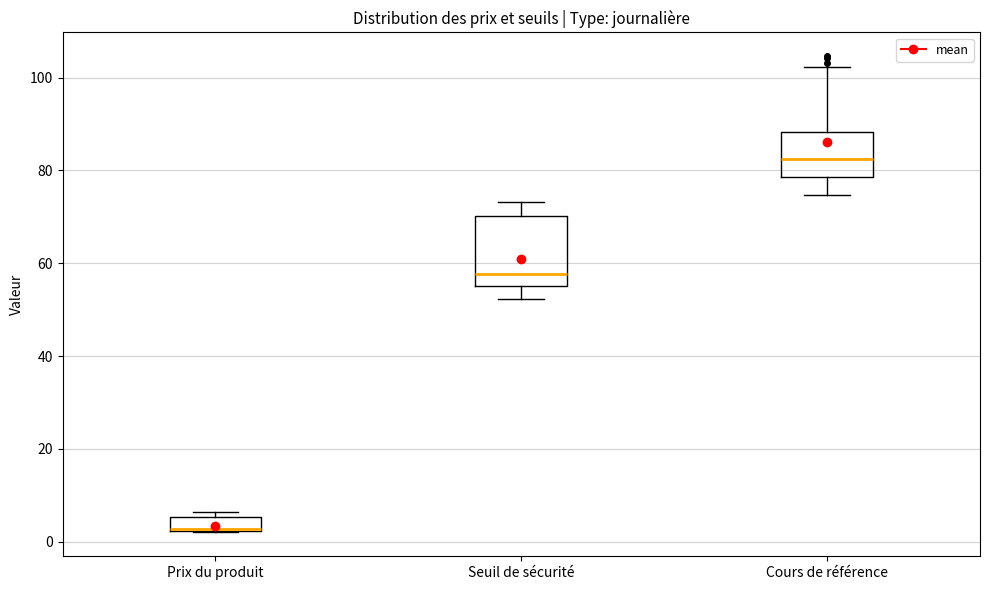

Reading left to right, read every box against the y-axis: the position of its median line, the range the box covers, and the ends of its whiskers. The values are not printed on the chart, so give them approximately, as read against the axis.

Prix du produit: median 2 (drawn on the box's lower edge), box 2 to 6, whiskers 2 to 6 (just above the box's upper edge)
Seuil de sécurité: median 58, box 56 to 70, whiskers 52 to 74
Cours de référence: median 82, box 78 to 88, whiskers 74 to 102